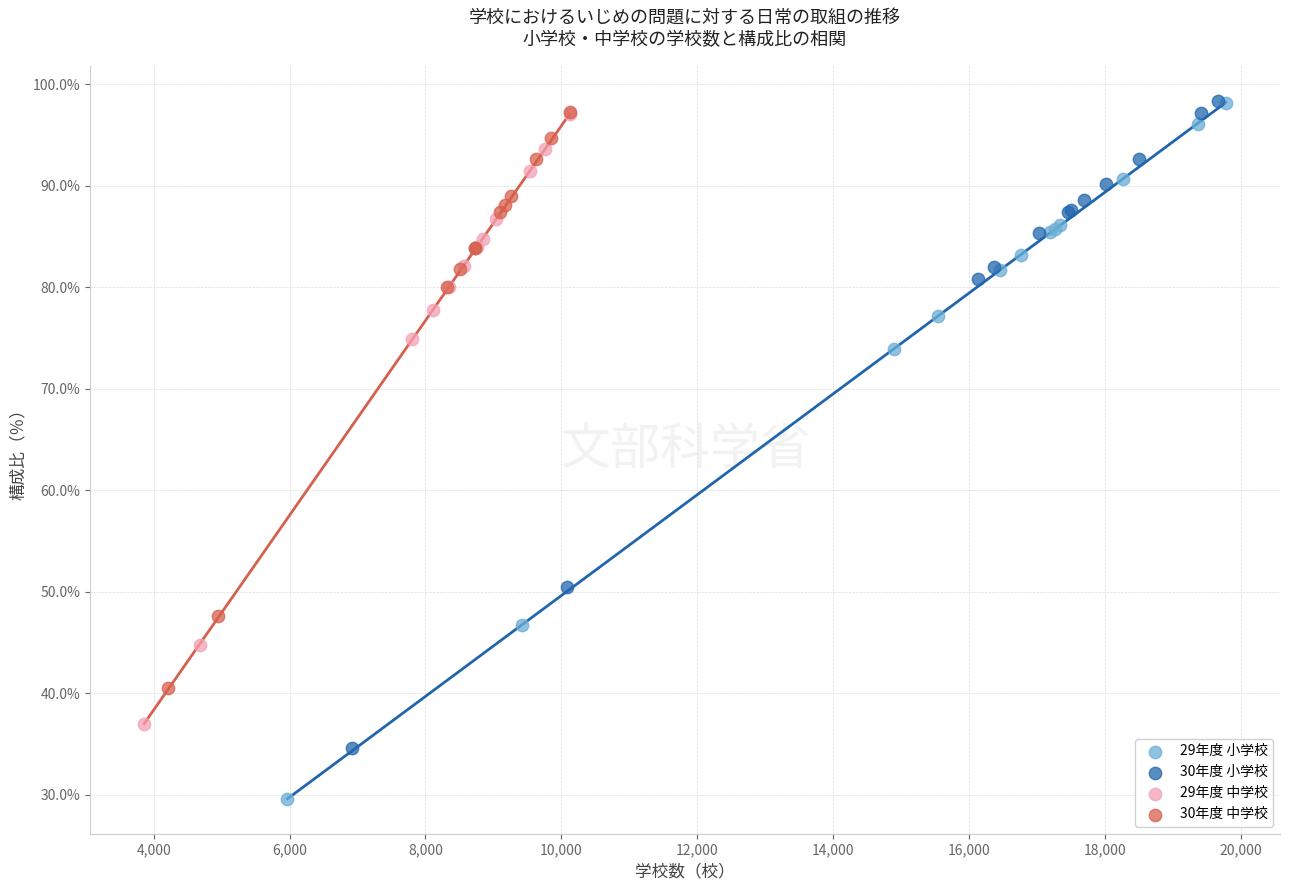

Which series has the largest Y range (max minus min)?

29年度 小学校